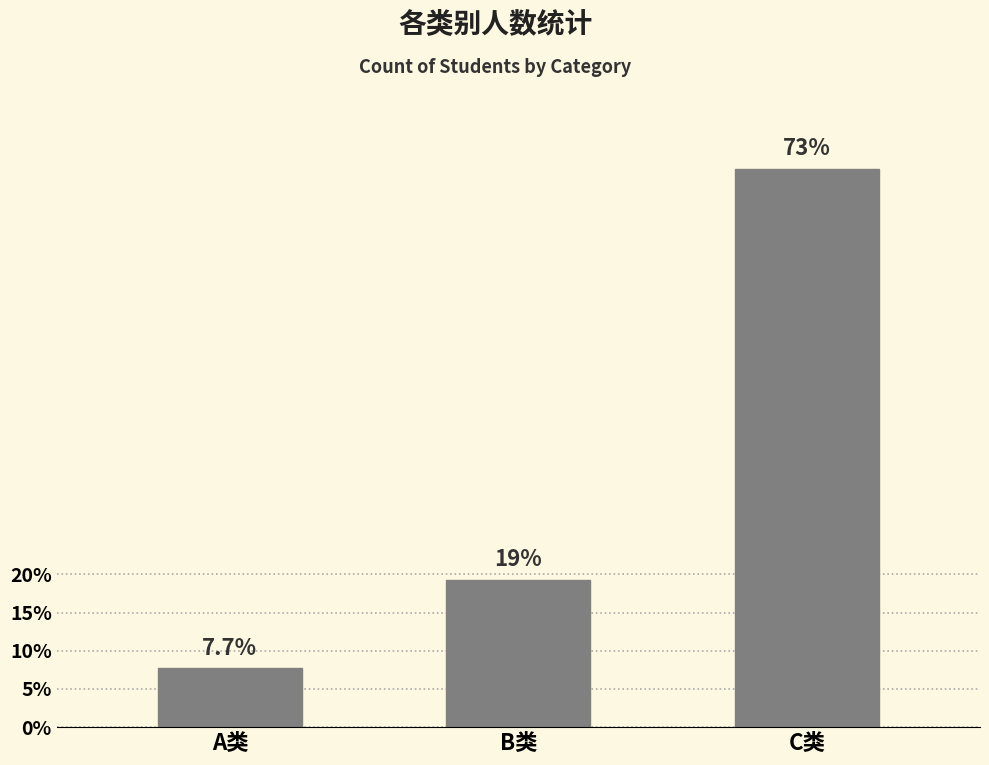

What is the label of the 3rd bar from the left?

C类